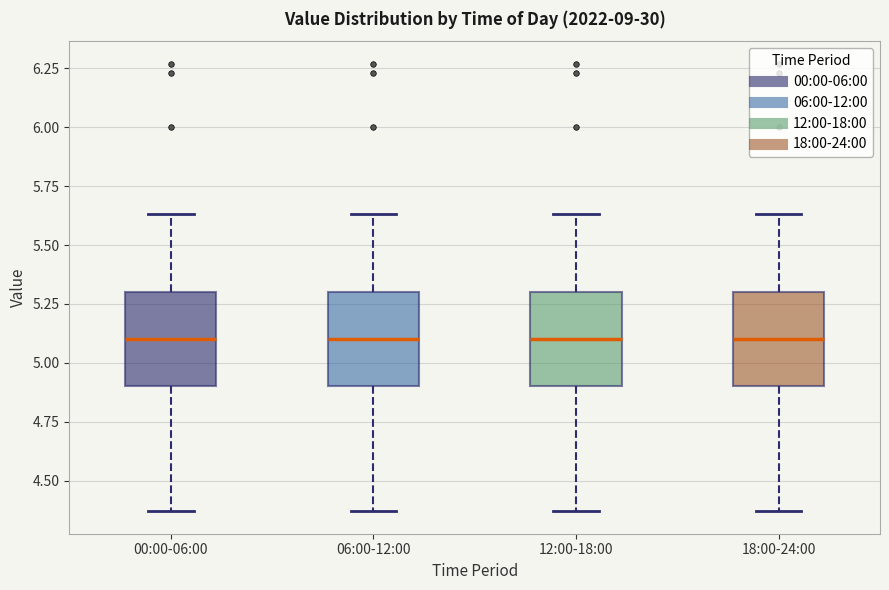

Where does the lower whisker of the box for 18:00-24:00 end on the y-axis? The values are not printed on the chart, so give them approximately, as read against the axis.

4.35